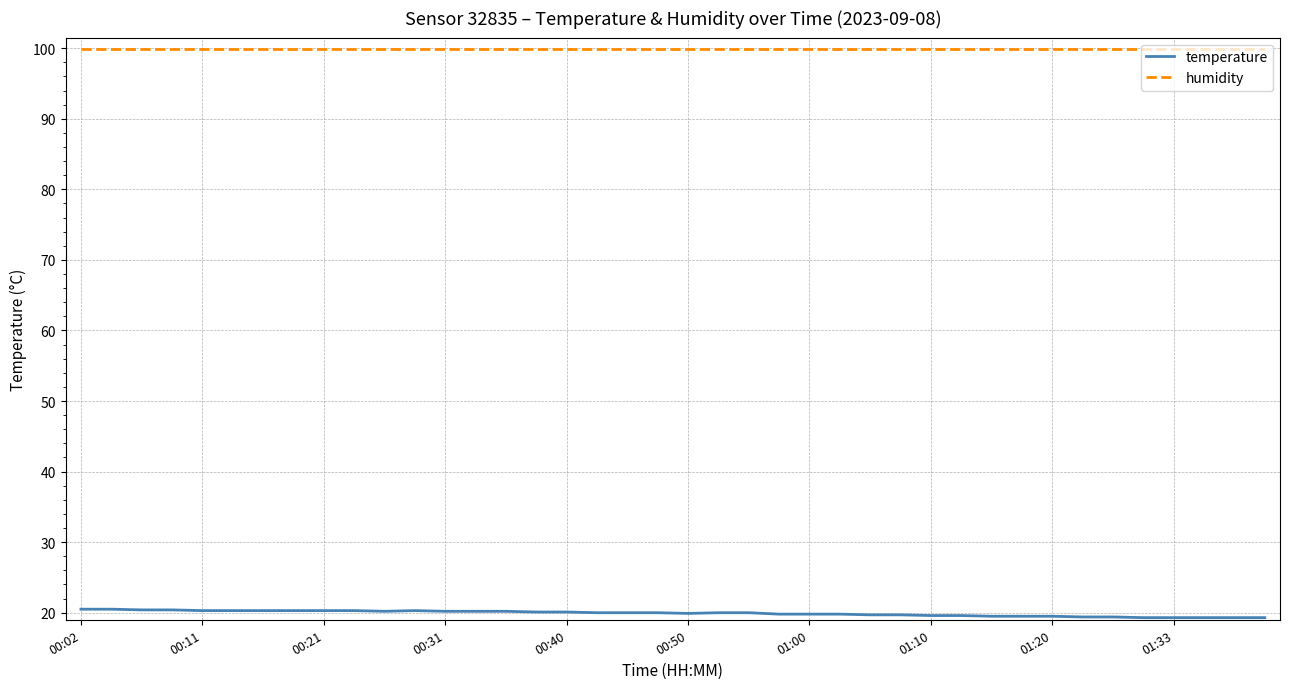

List the series in order of their peak value, highest first.

humidity, temperature